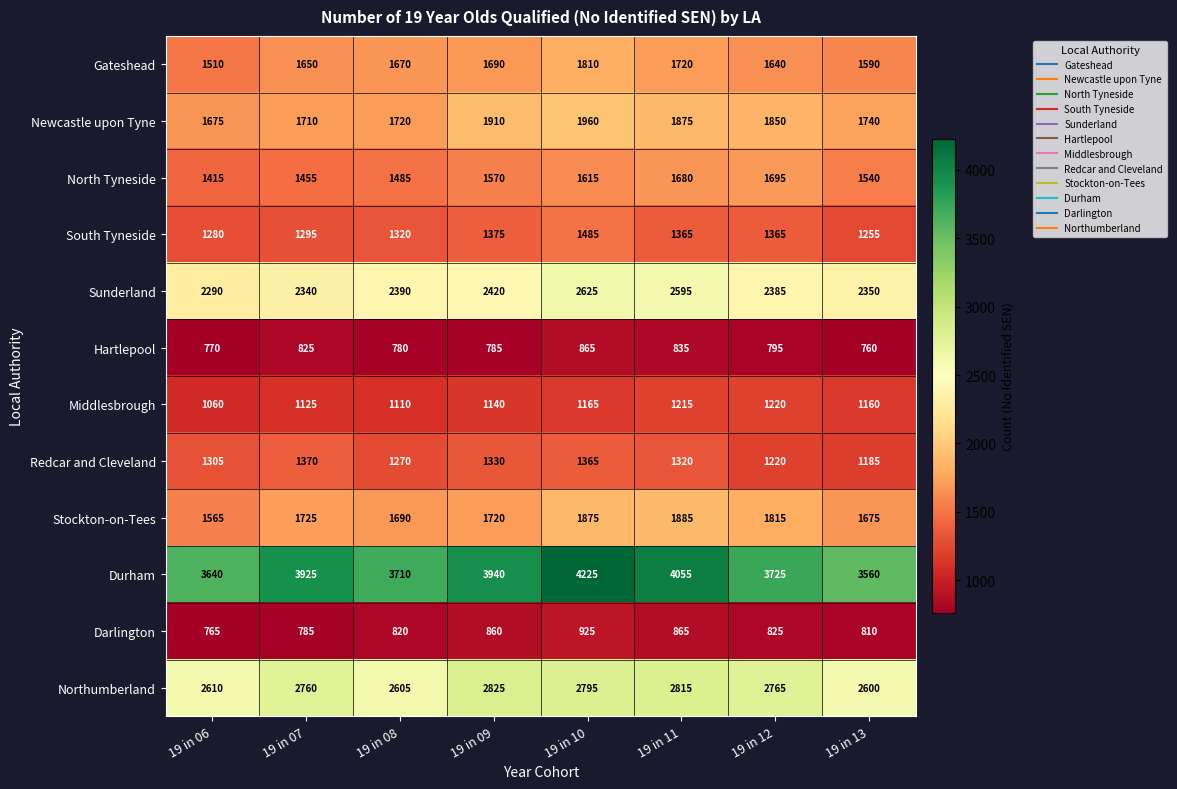

What is the difference between the second highest and minimum values in the Durham series?

495